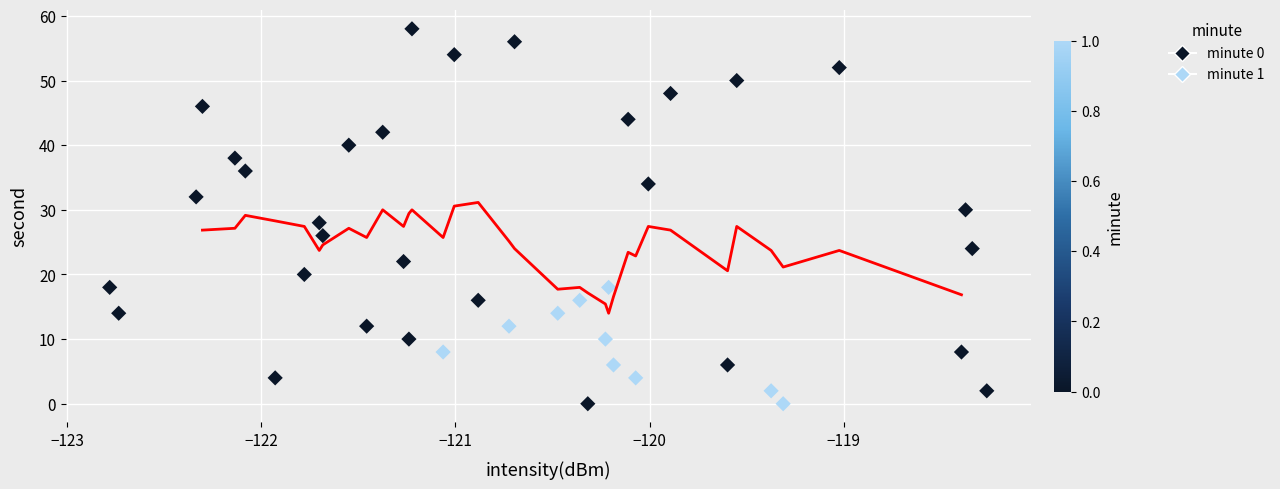

What is the range of Y values (max minus min)?

58